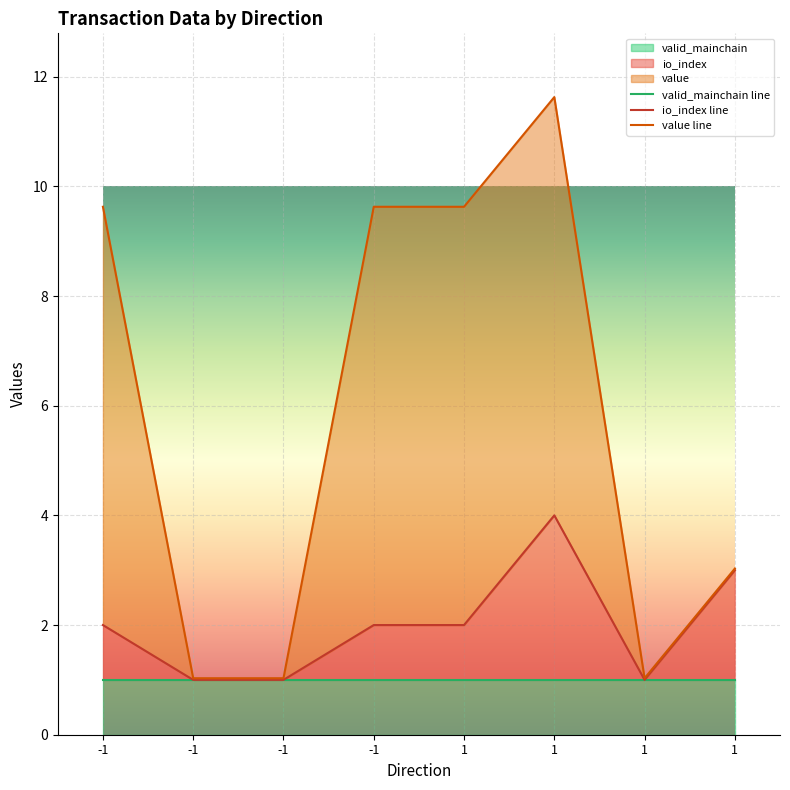

What is the difference between the highest and lowest values at 1?

7.6